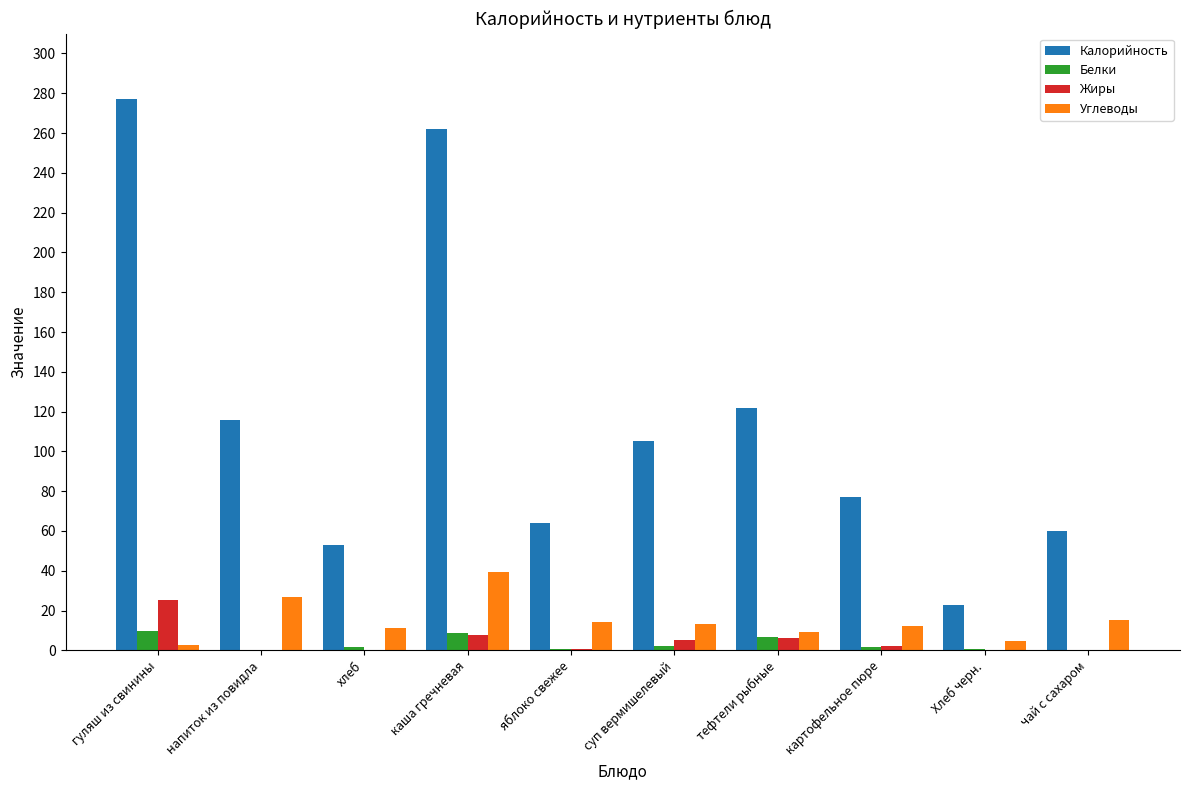

Is the value of Углеводы at Хлеб черн. greater than the value of Белки at каша гречневая?

No